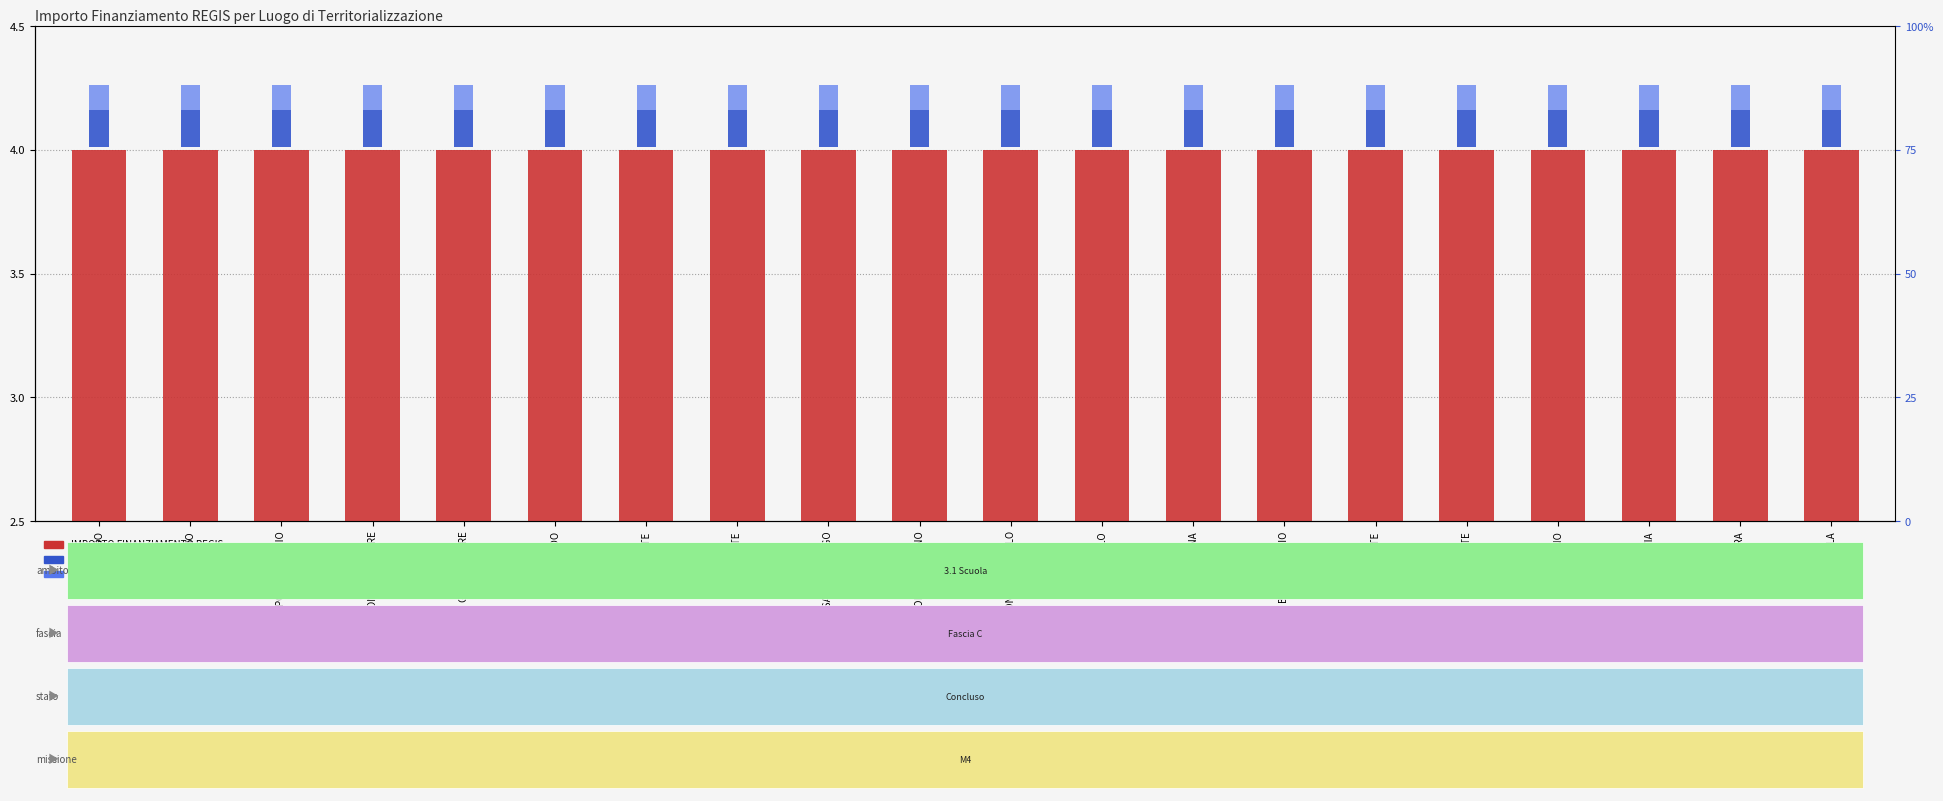

What position from the right is SAMARATE?

14